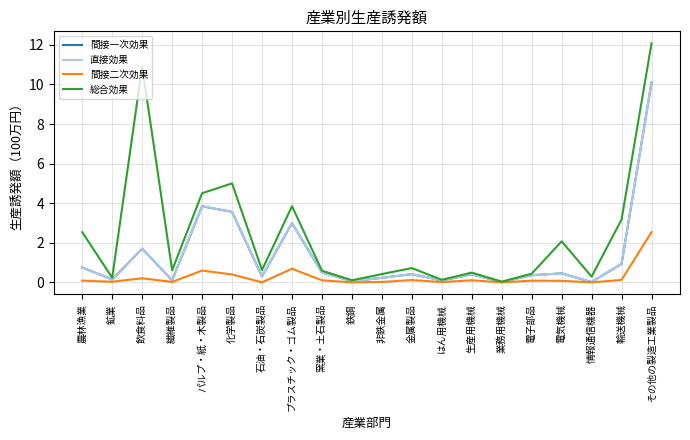

Is this an area chart (filled region under the line)?

No